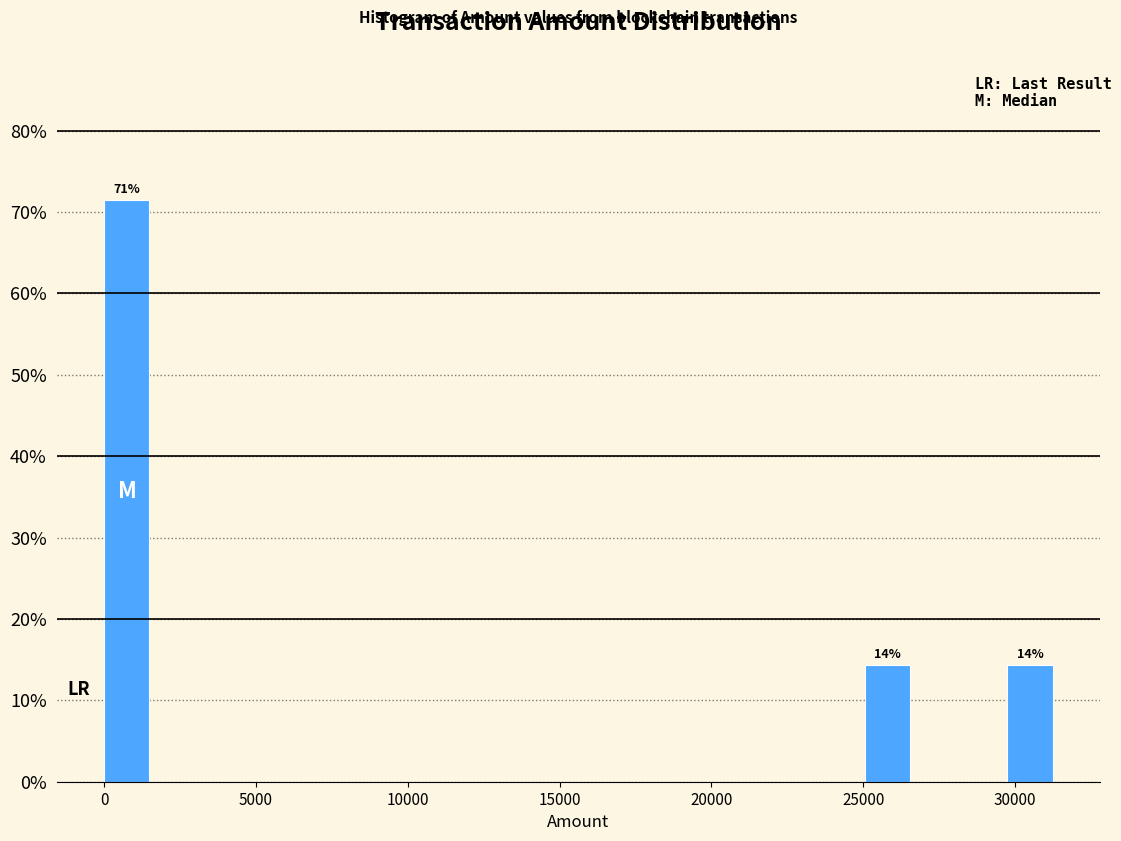

Read against the x-axis, roughly where is the centre of the tallest bar?

500